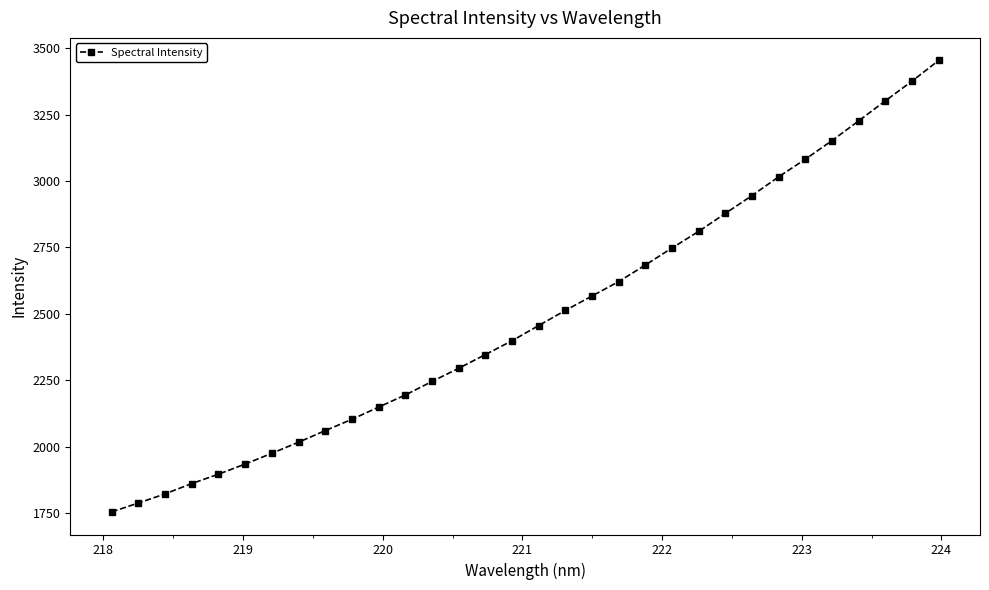

What is the value of the 23rd point from the left?

2810.9